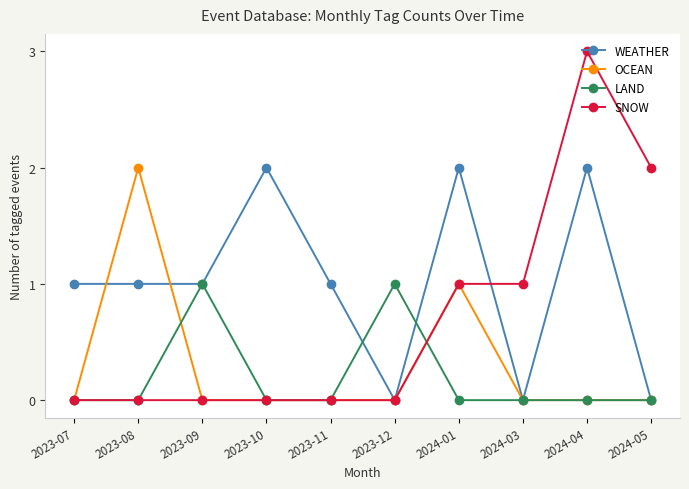

True or false: WEATHER has more than 0 interior local peaks.

True